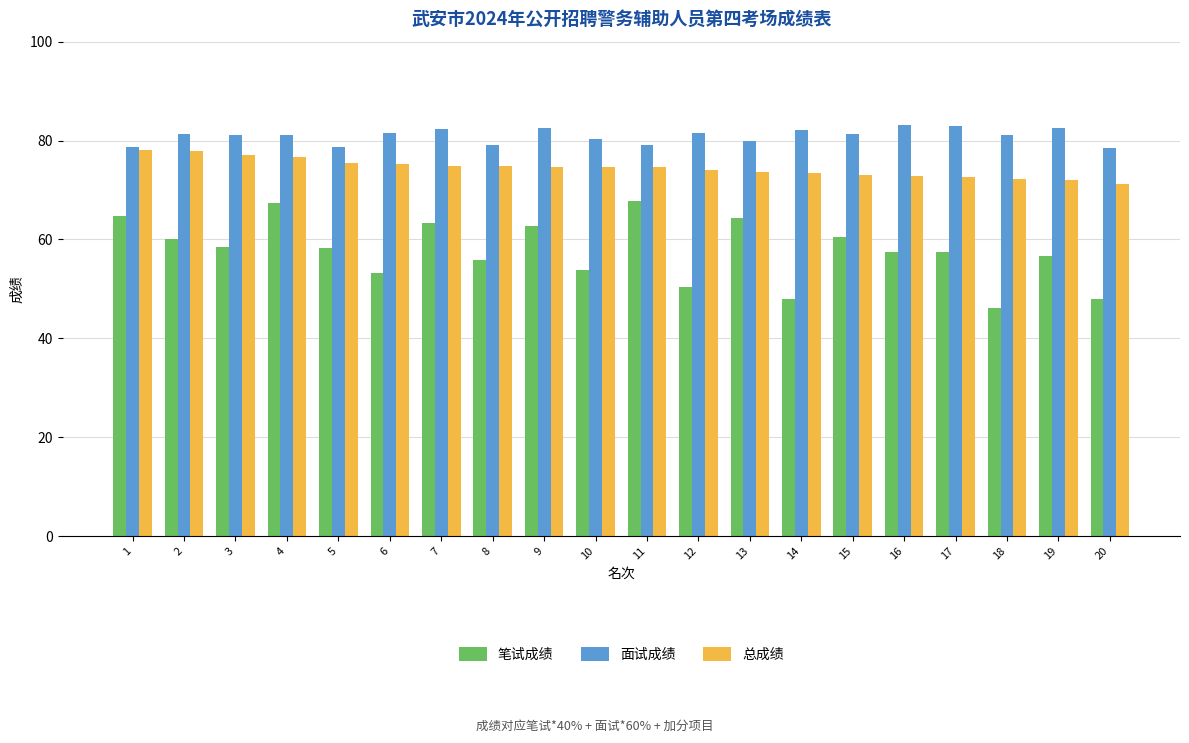

Read the 笔试成绩 value at 2.

60.0